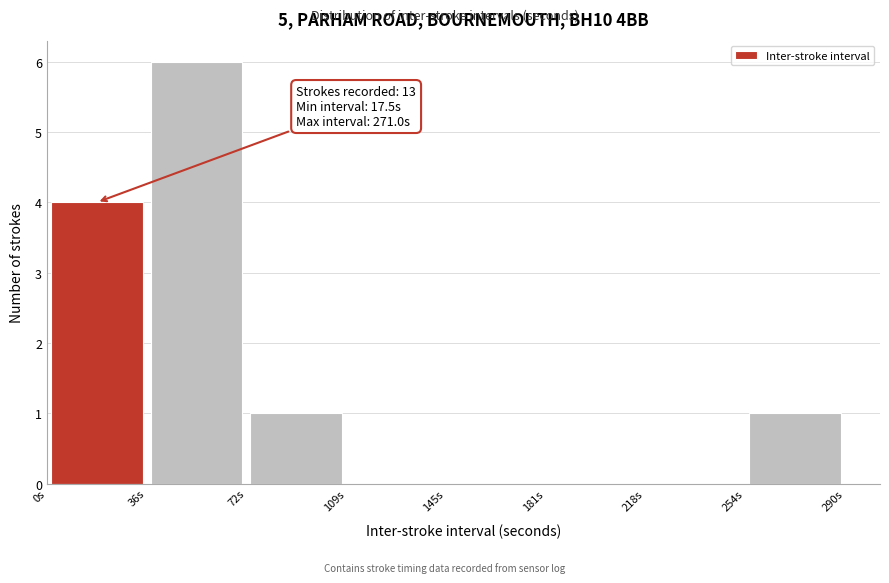

Over which range of the x-axis is the bar tallest?

35 to 75